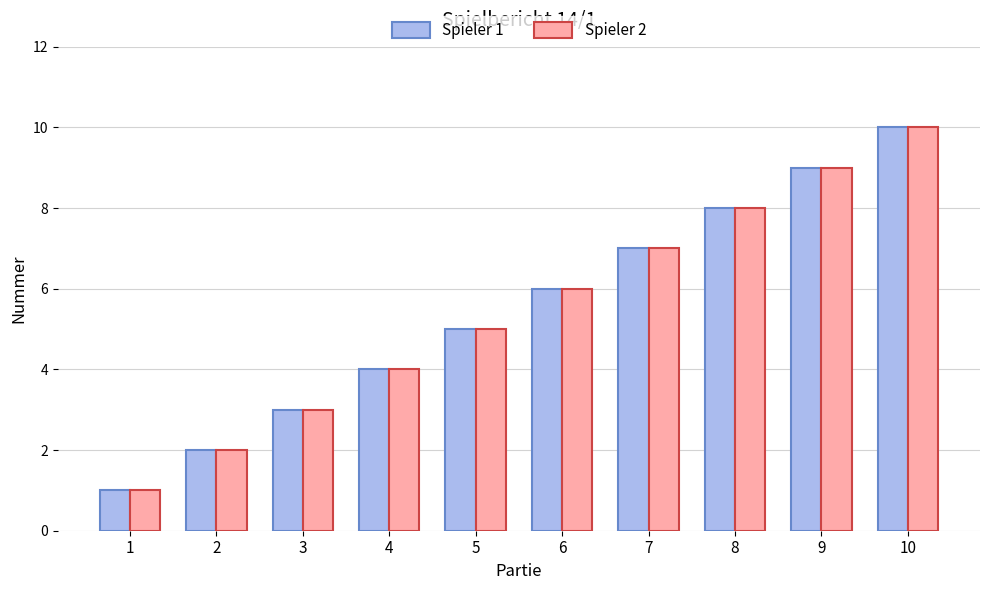

Reading right to left, list all the values displayed in this chart.

Spieler 1: 10=10	9=9	8=8	7=7	6=6	5=5	4=4	3=3	2=2	1=1
Spieler 2: 10=10	9=9	8=8	7=7	6=6	5=5	4=4	3=3	2=2	1=1